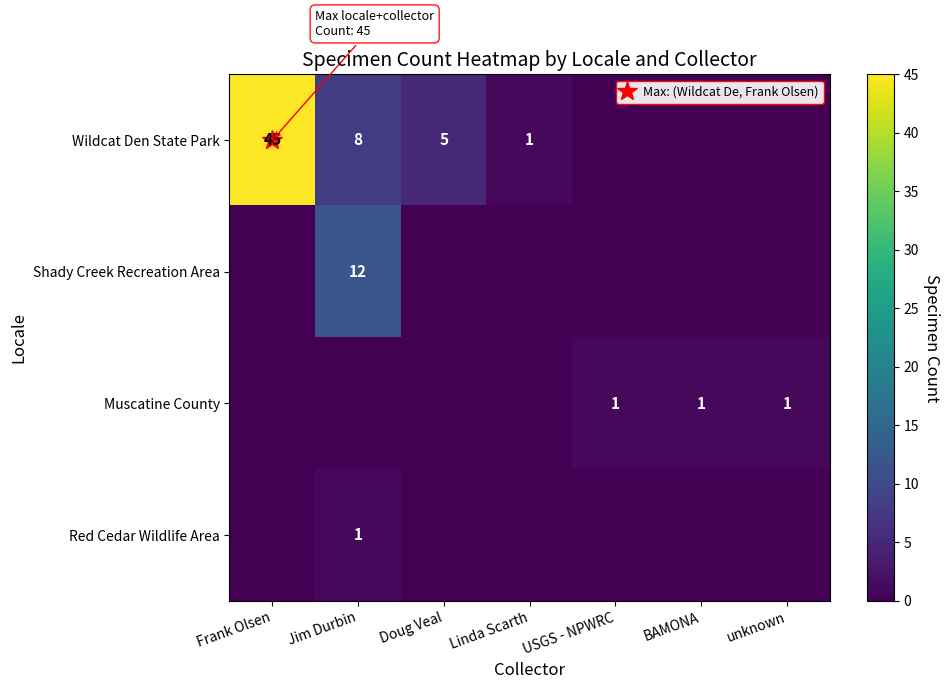

The Shady Creek Recreation Area series shows -5 at unknown. True or false?

False